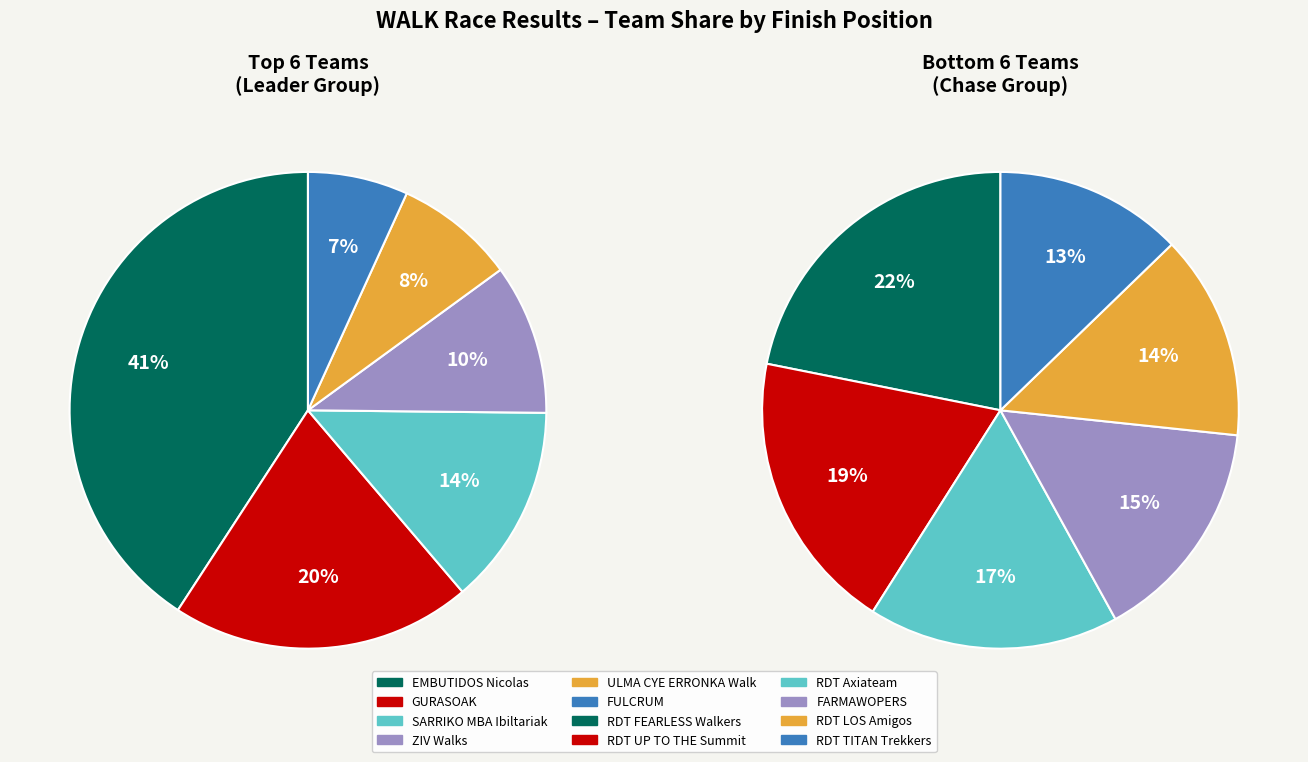

Count the number of slices in the pie.

12